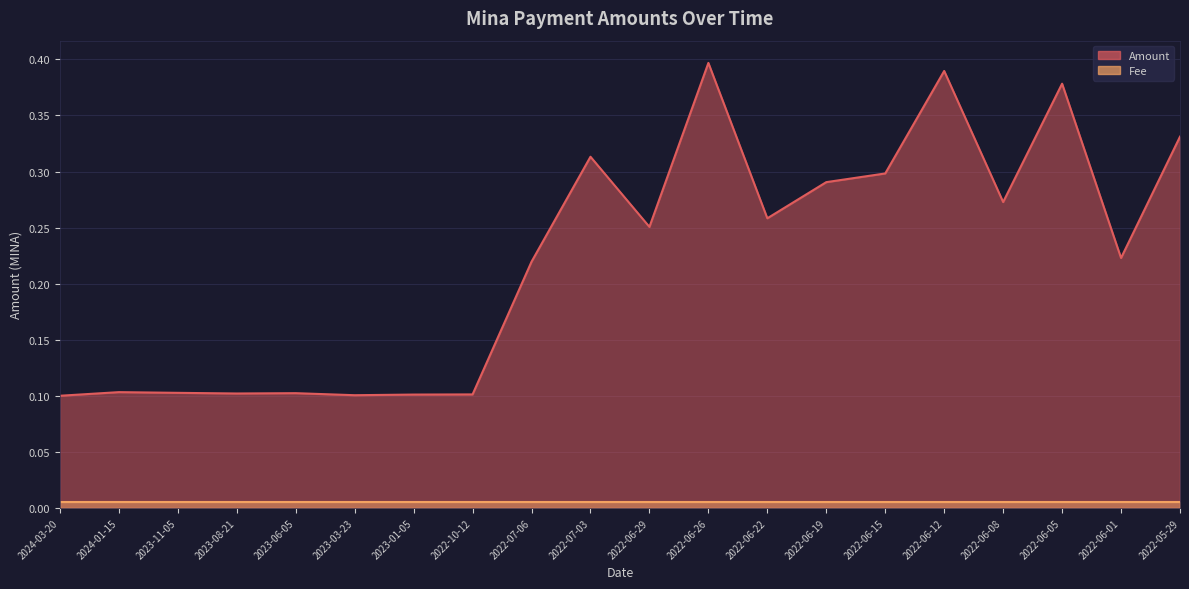

What is the value of the 12th point from the left?

0.4